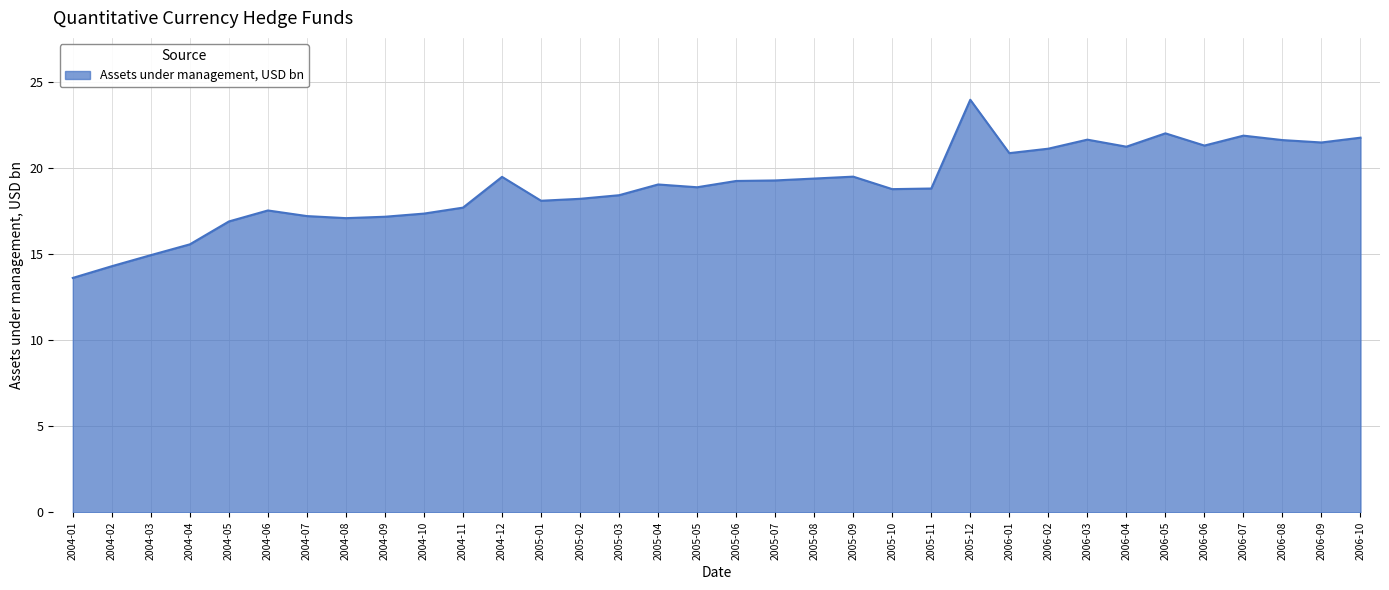

Read the value at 2005-04.

19.1